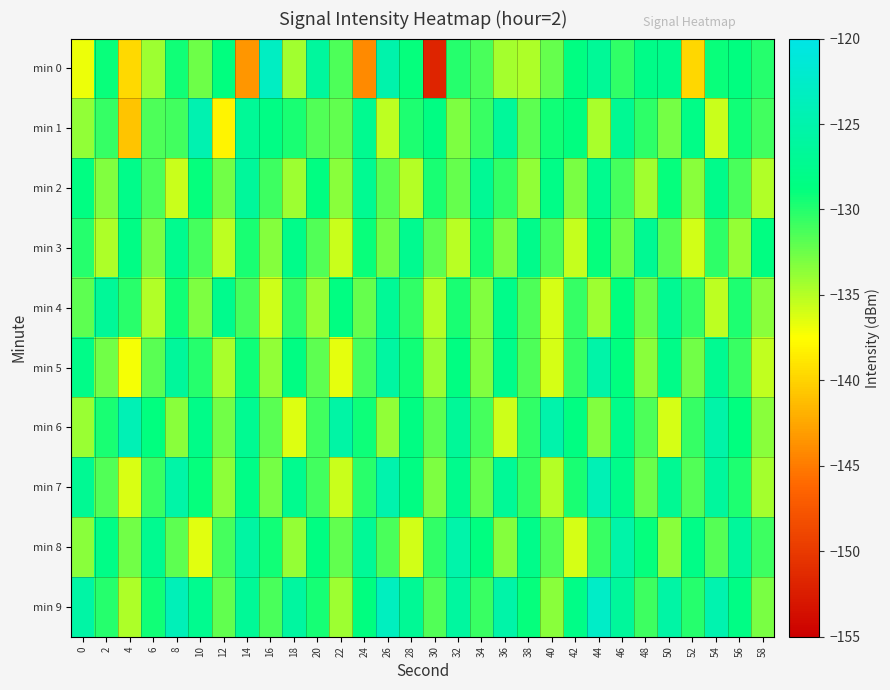

Which series has the largest total across all categories?

min 9